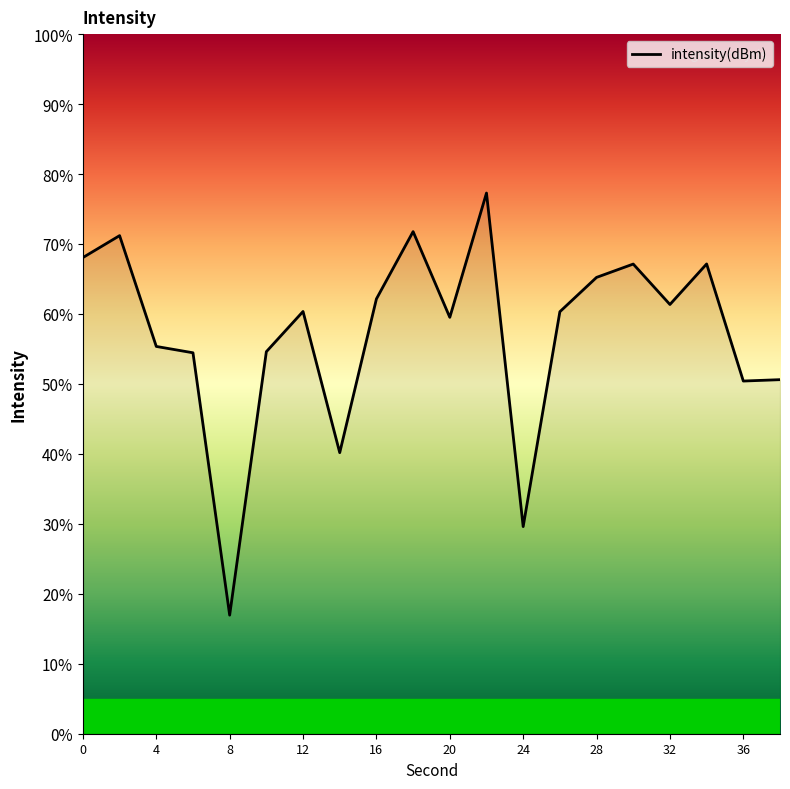

What is the greatest value displayed?

77.3